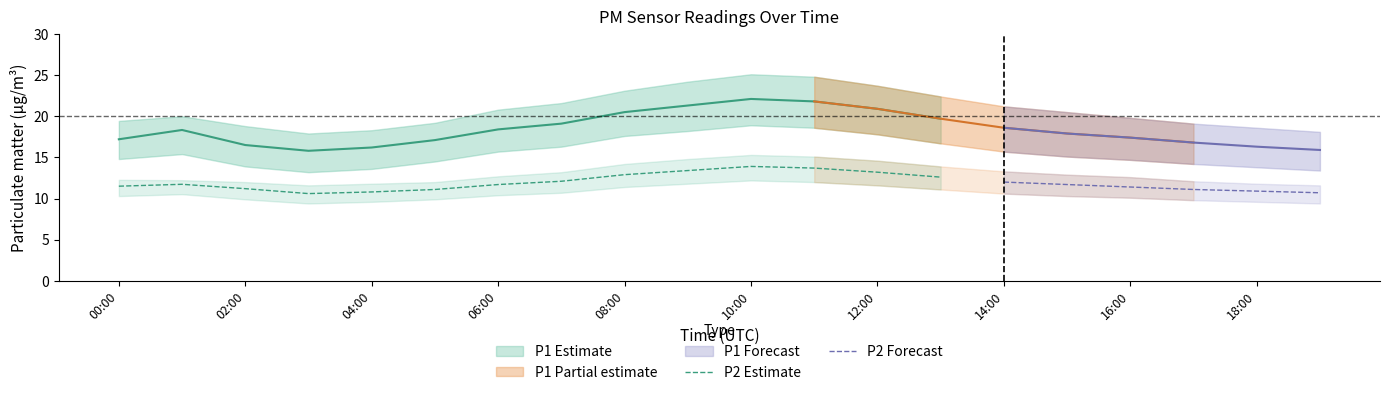

The P2 series shows 6.8 at 00:00. True or false?

False